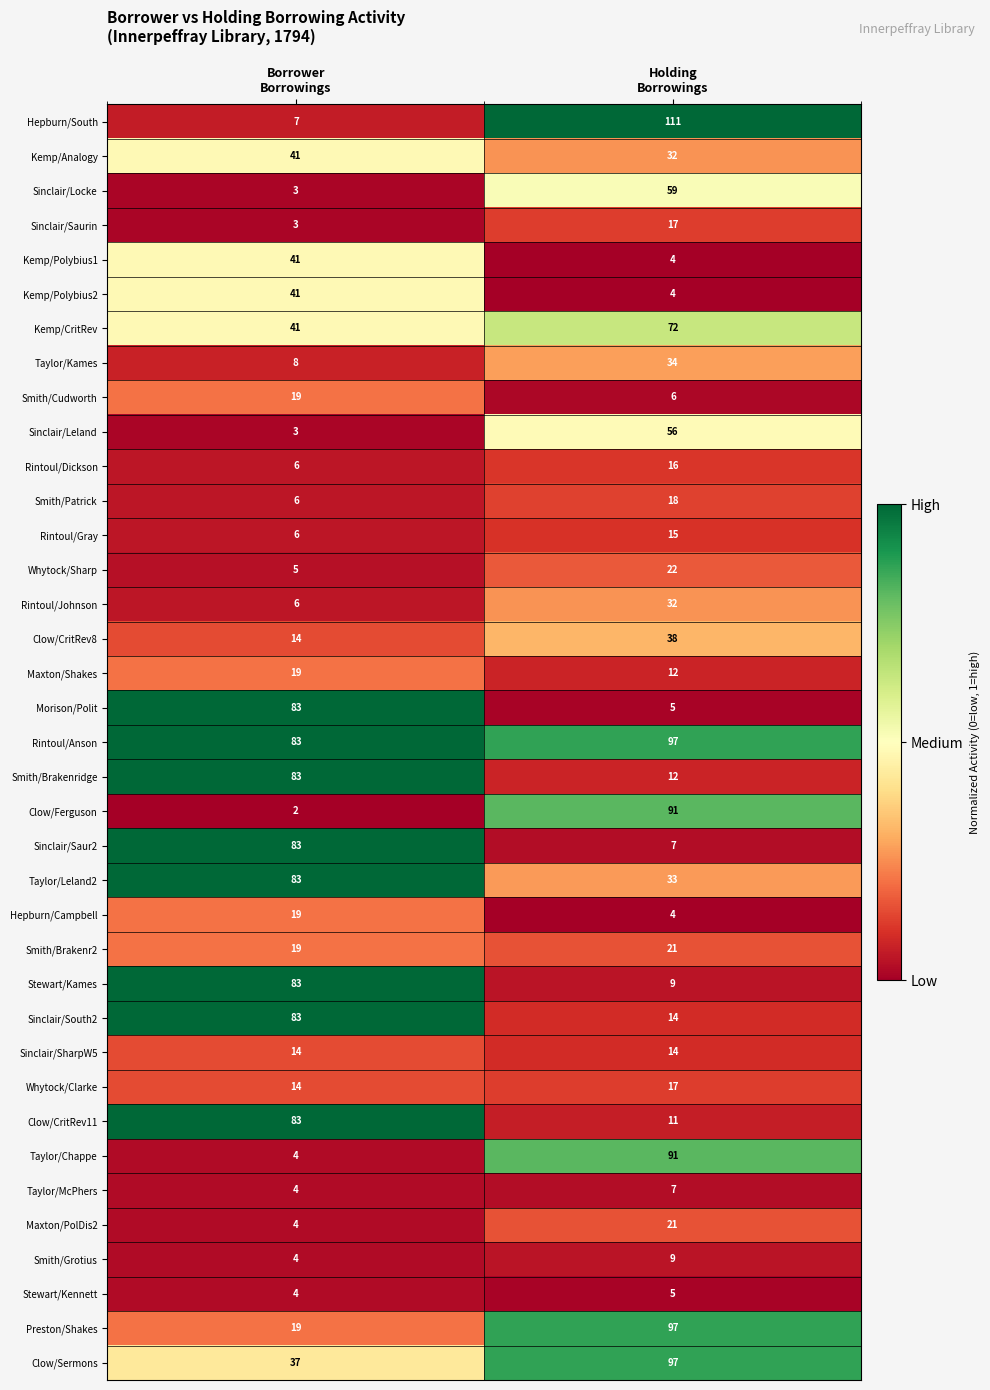

Which series has the largest total across all categories?

Rintoul/Anson